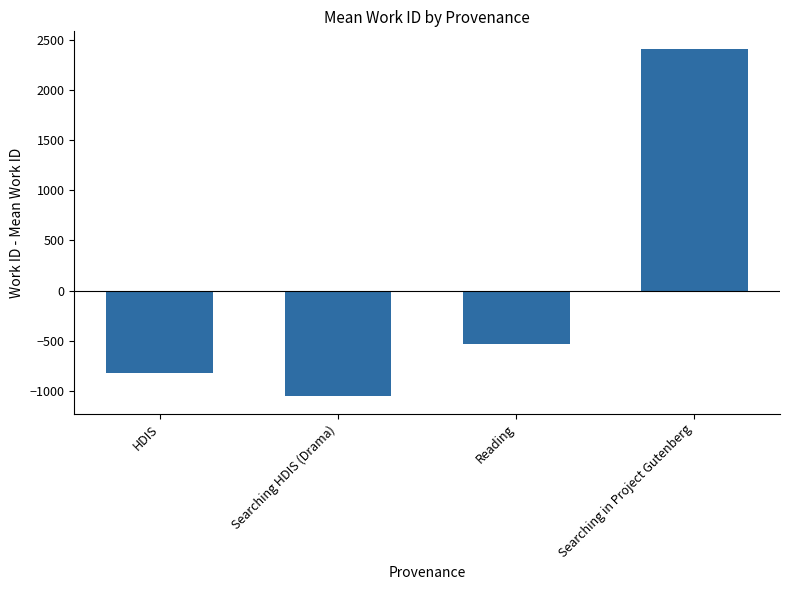

How many positive values are there?

1